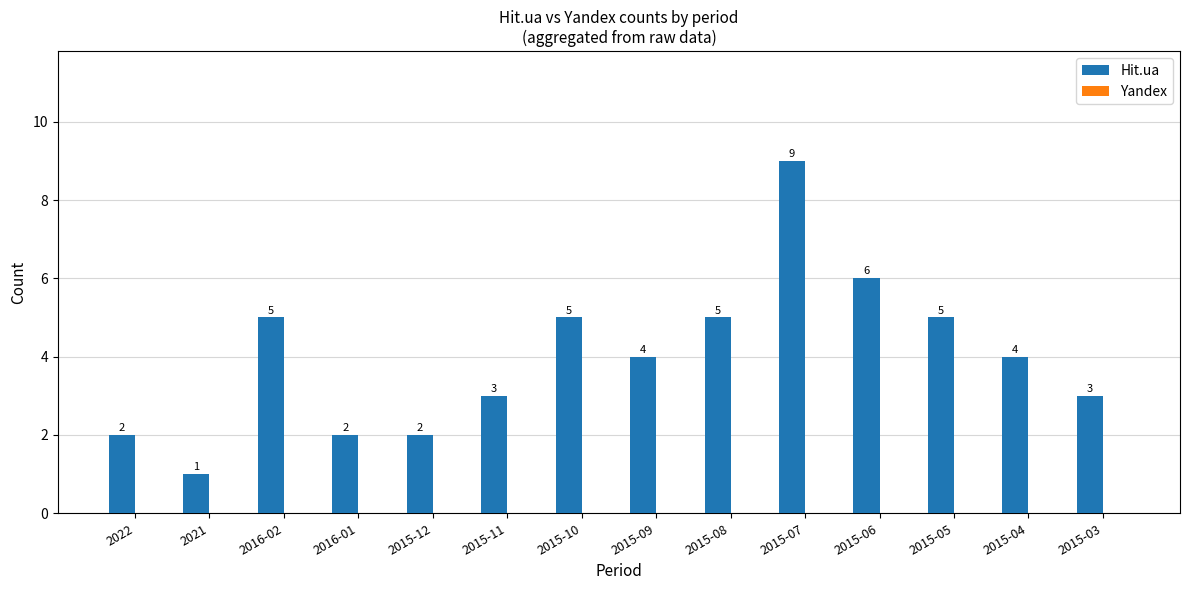

What is the label of the 8th bar from the right?

2015-10